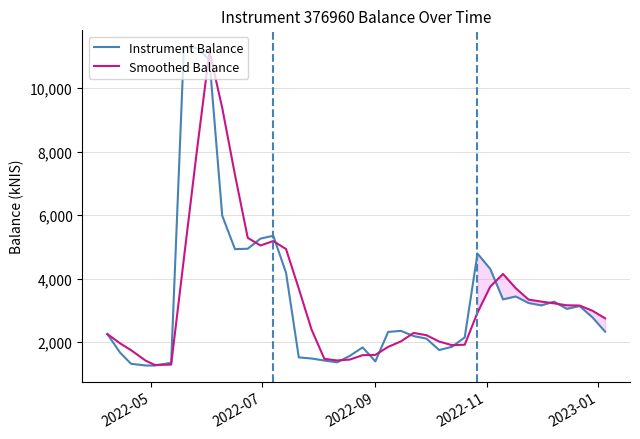

How many values in the Instrument Balance series are below 2352?

20